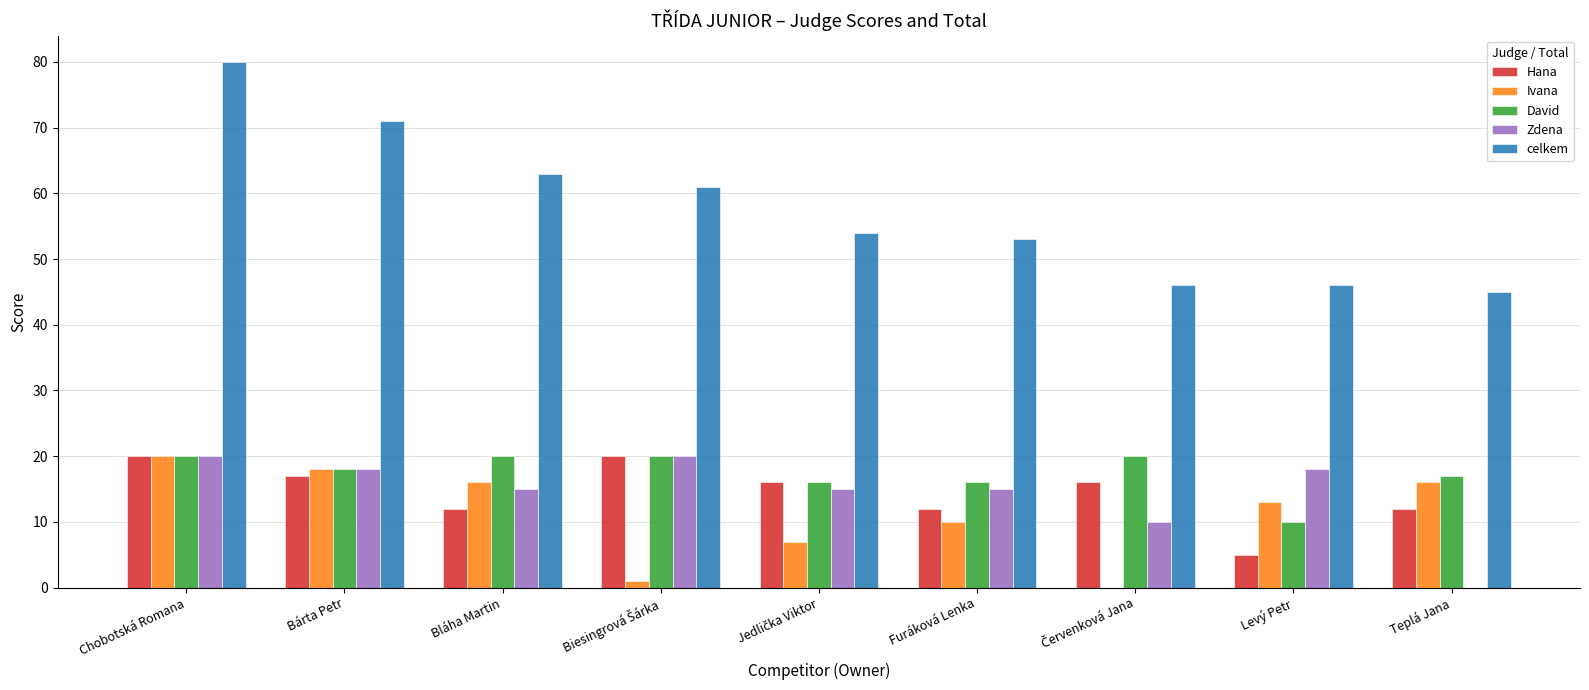

The Hana series shows 18 at Furáková Lenka. True or false?

False